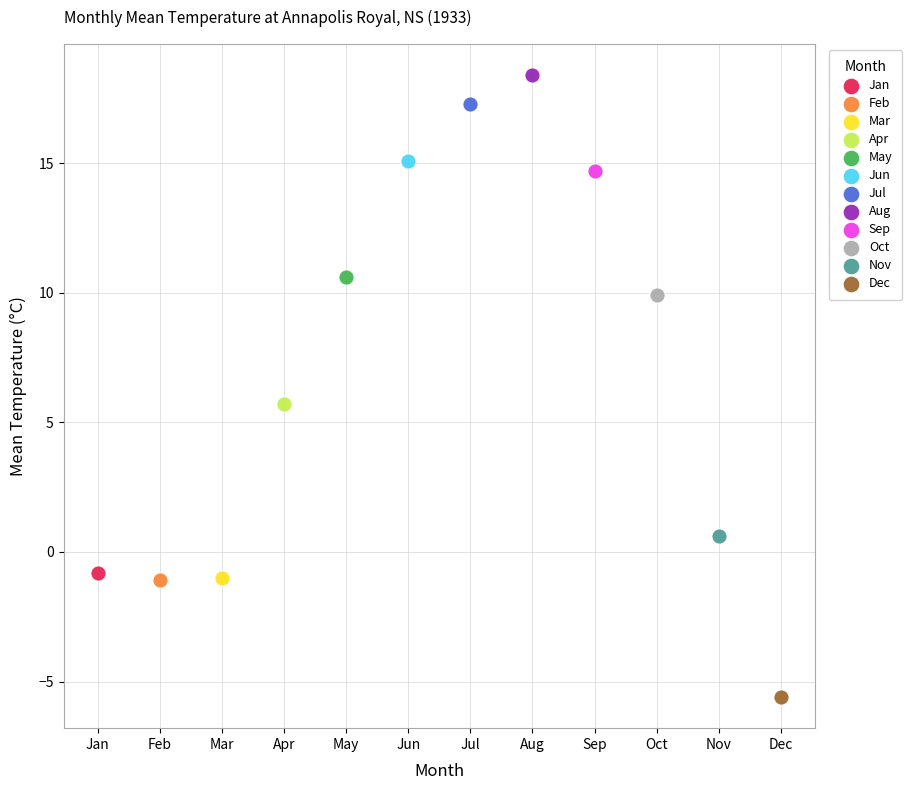

What are all the series names shown in the legend?

Jan, Feb, Mar, Apr, May, Jun, Jul, Aug, Sep, Oct, Nov, Dec